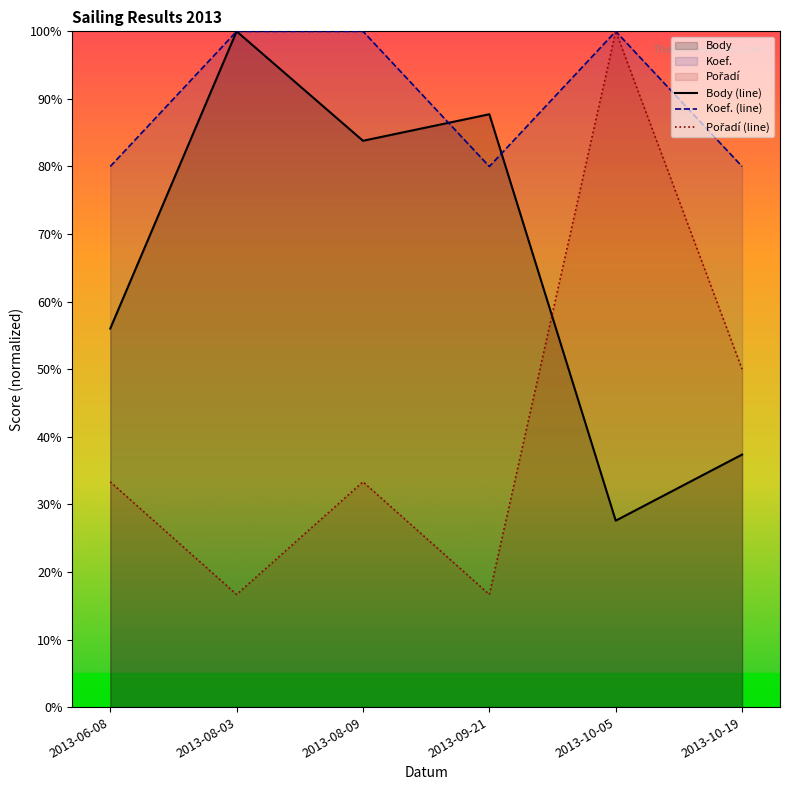

List the series in order of their overall mean, highest first.

Koef. (line), Body (line), Pořadí (line)